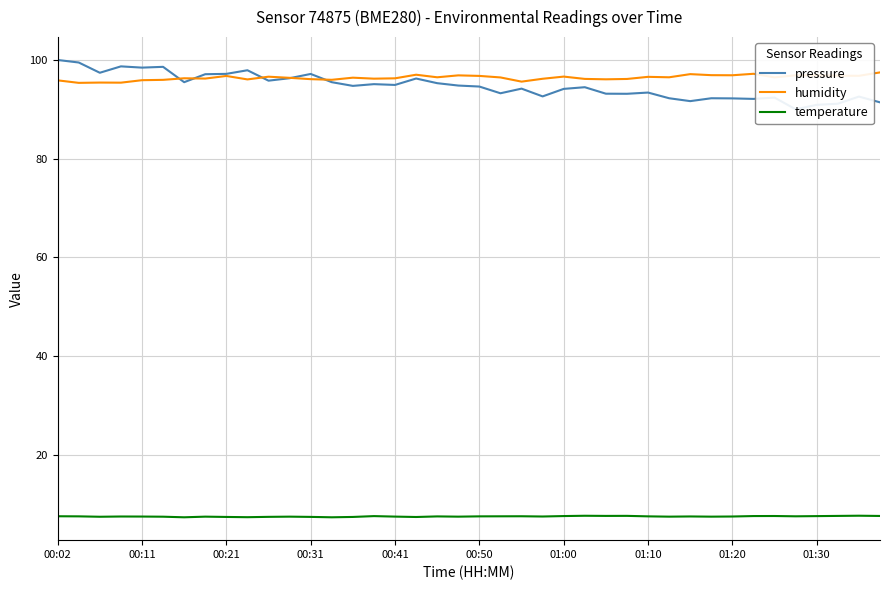

What value does the pressure series have at 33?

92.1